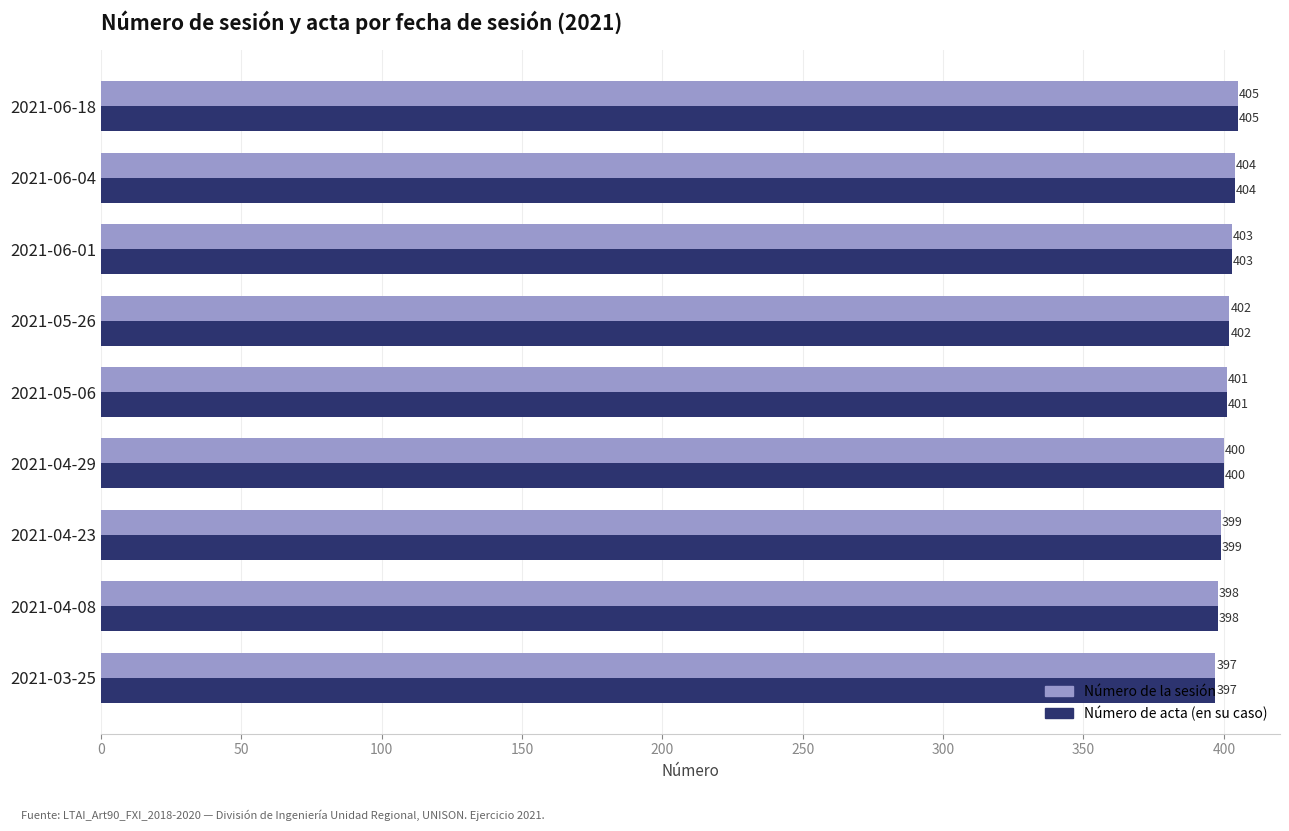

What is the difference between the maximum and second lowest values in the Número de acta (en su caso) series?

7